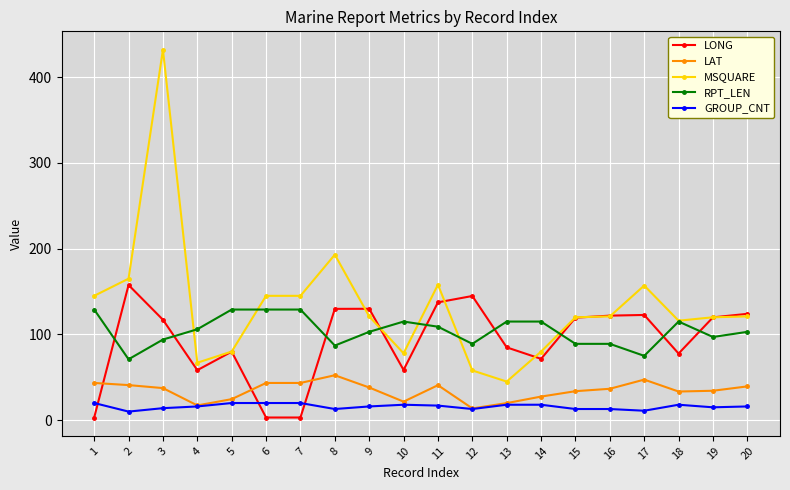

What is the greatest value displayed?

432.0